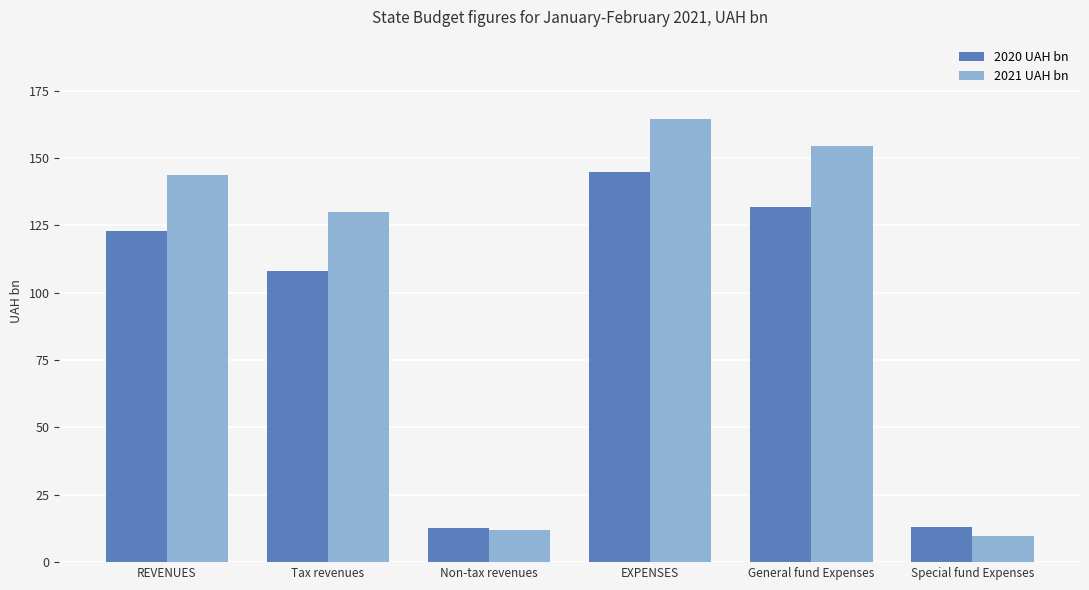

List the series in order of their overall mean, highest first.

2021 UAH bn, 2020 UAH bn